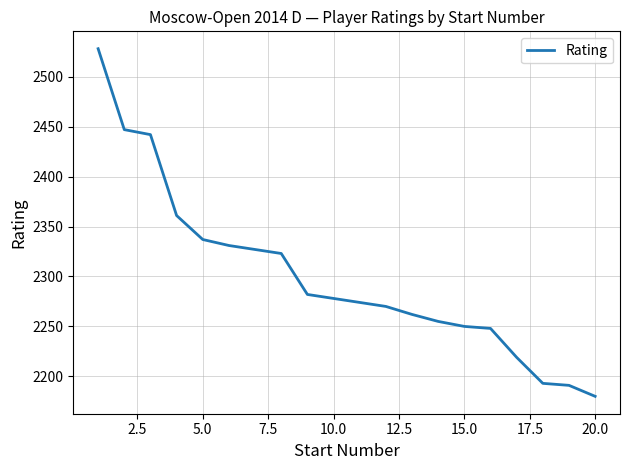

What is the maximum value shown in the chart?

2528